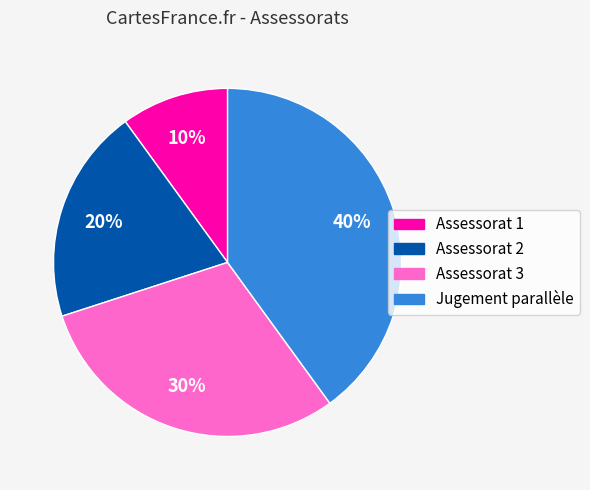

Is it true that Jugement parallèle is 40% of the pie?

True